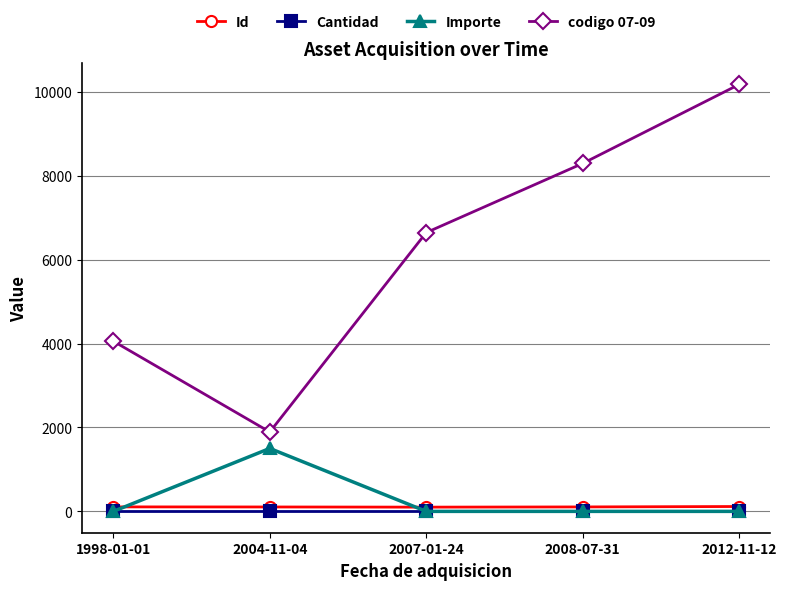

Is the value of codigo 07-09 at 2007-01-24 greater than the value of Id at 2004-11-04?

Yes